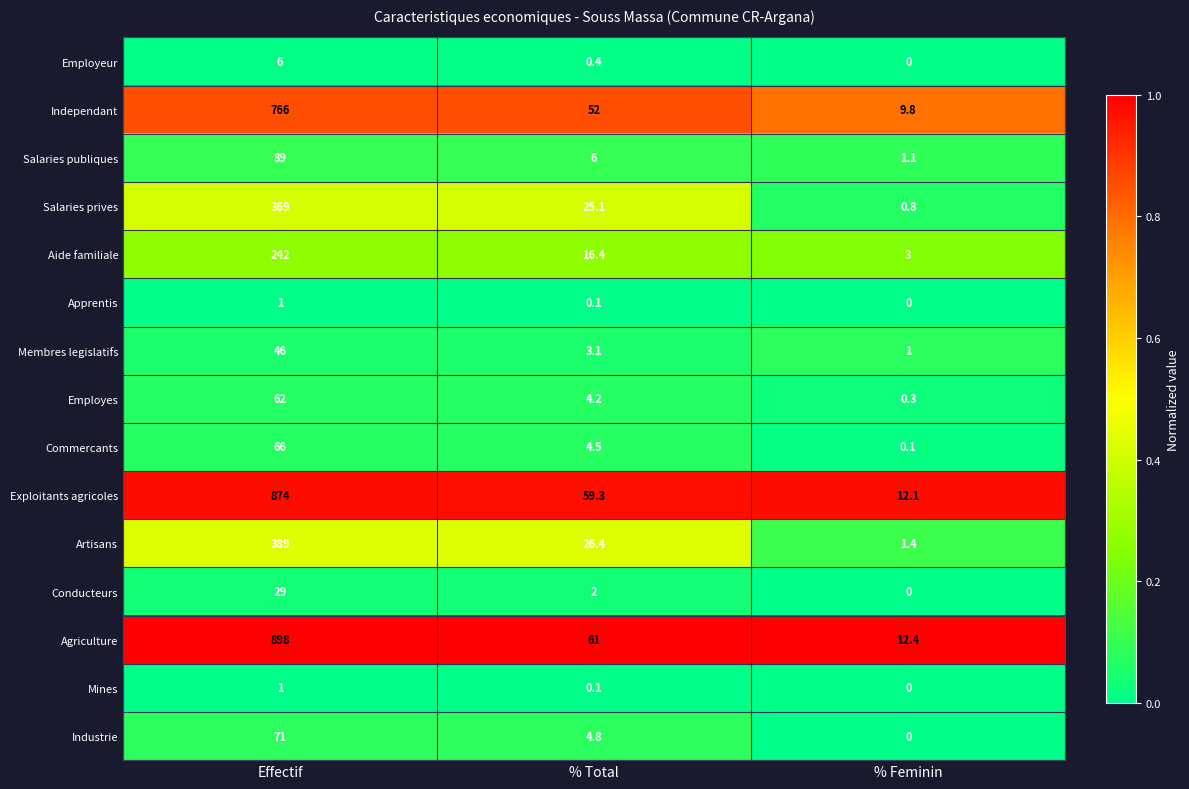

Between Effectif and % Total, which series saw the biggest shift?

Agriculture